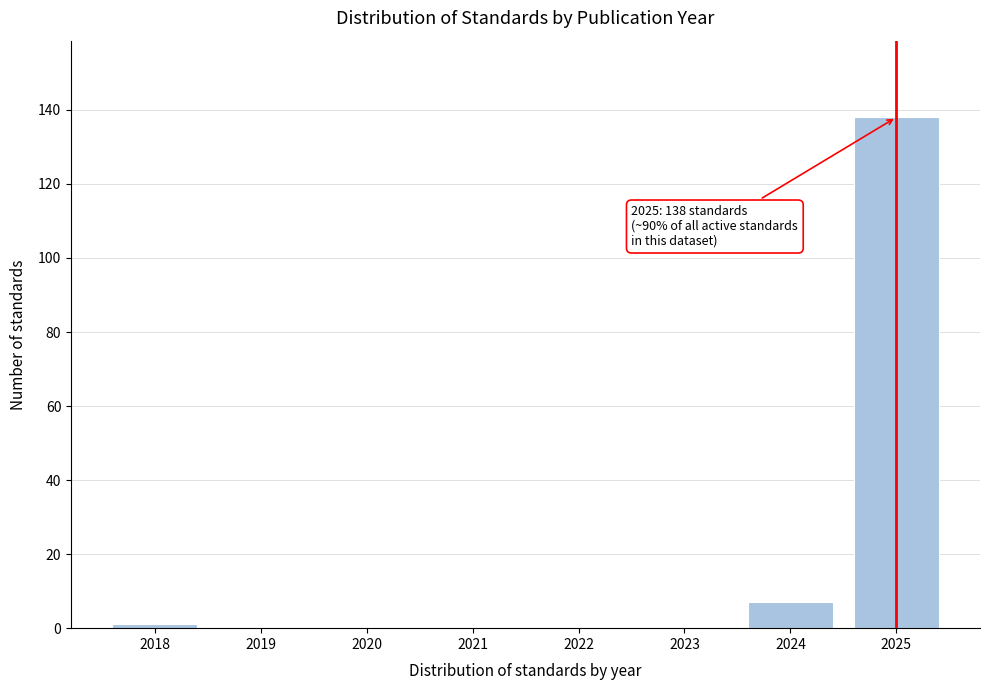

Reading left to right, what are all the values shown in this chart?

2018=1	2019=0	2020=0	2021=0	2022=0	2023=0	2024=7	2025=138